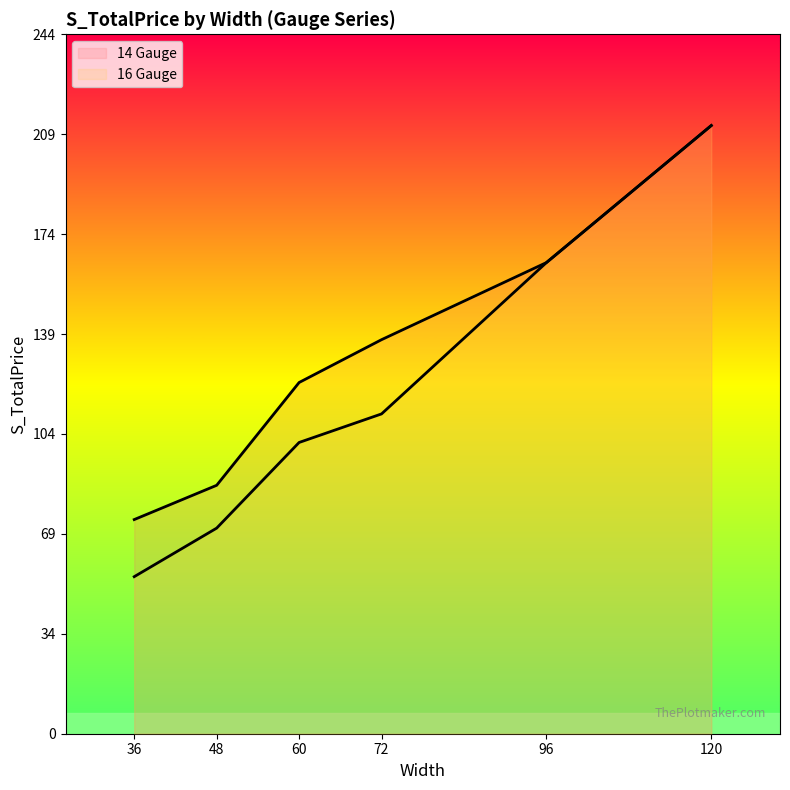

True or false: 14 Gauge and 16 Gauge cross at least once.

False